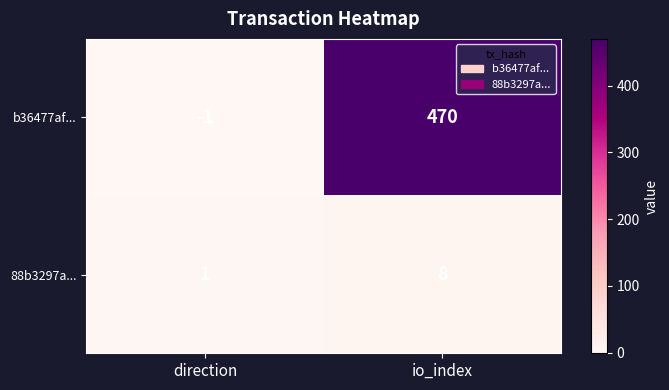

The b36477af... series shows -2 at direction. True or false?

False